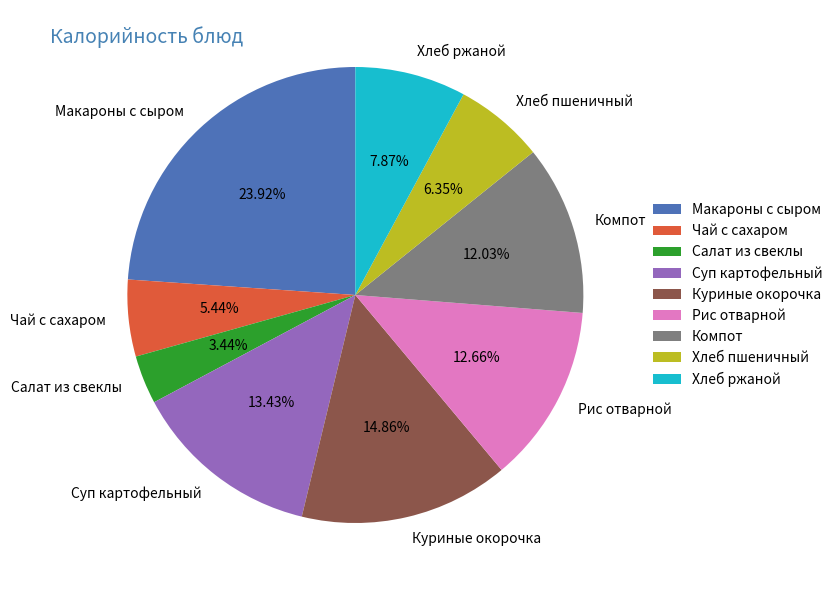

Between Куриные окорочка and Салат из свеклы, which is larger?

Куриные окорочка